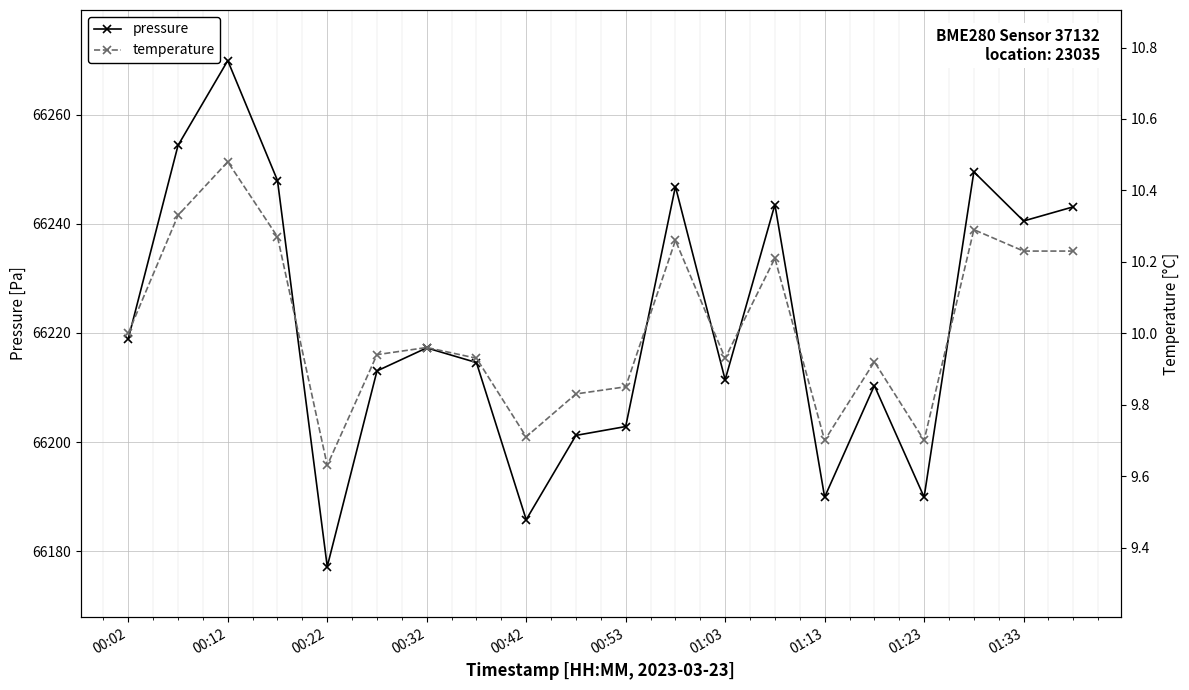

Reading right to left, list all the values displayed in this chart.

pressure: 66243.1	66240.5	66249.5	66189.9	66210.3	66189.9	66243.5	66211.4	66246.8	66202.8	66201.2	66185.8	66214.6	66217.2	66213.0	66177.2	66247.9	66269.9	66254.3	66218.9
temperature: 10.2	10.2	10.3	9.7	9.9	9.7	10.2	9.9	10.3	9.8	9.8	9.7	9.9	10.0	9.9	9.6	10.3	10.5	10.3	10.0